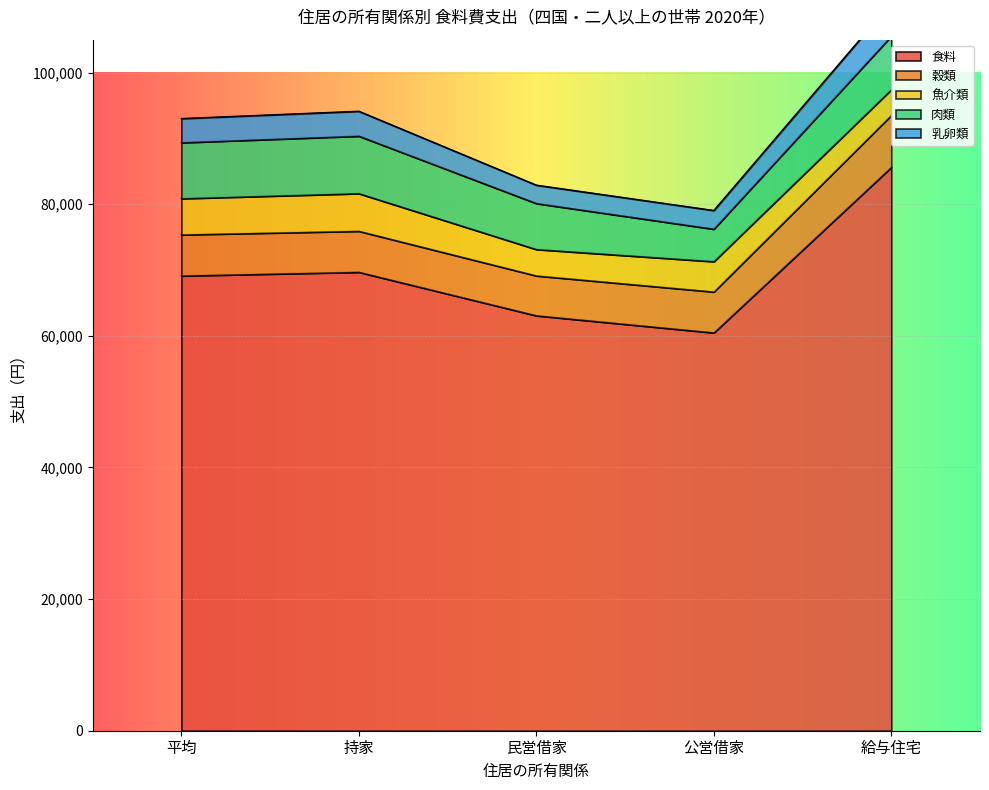

What is the label of the 1st point from the left?

平均